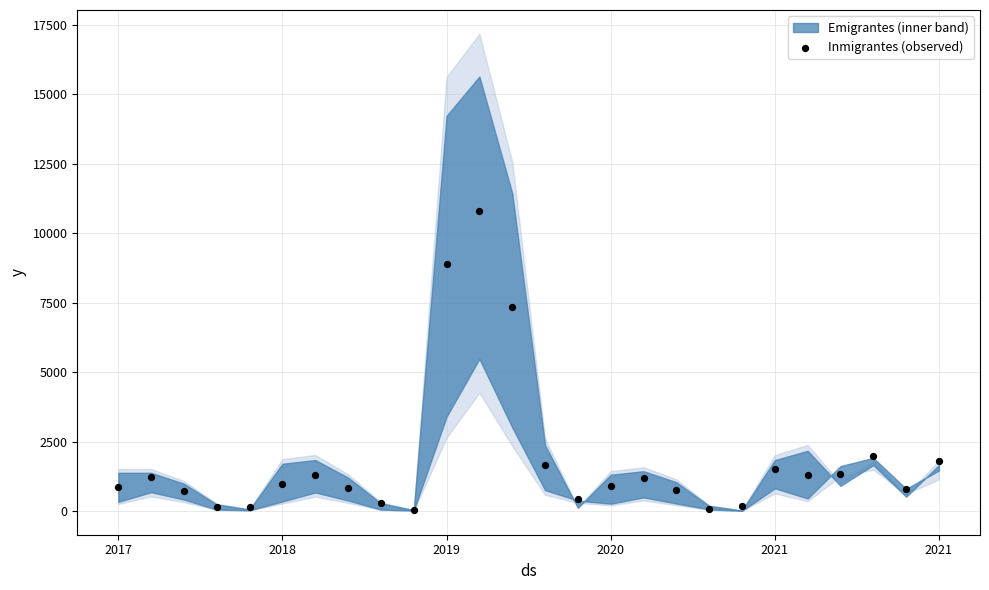

What is the range of Y values (max minus min)?

10744.5